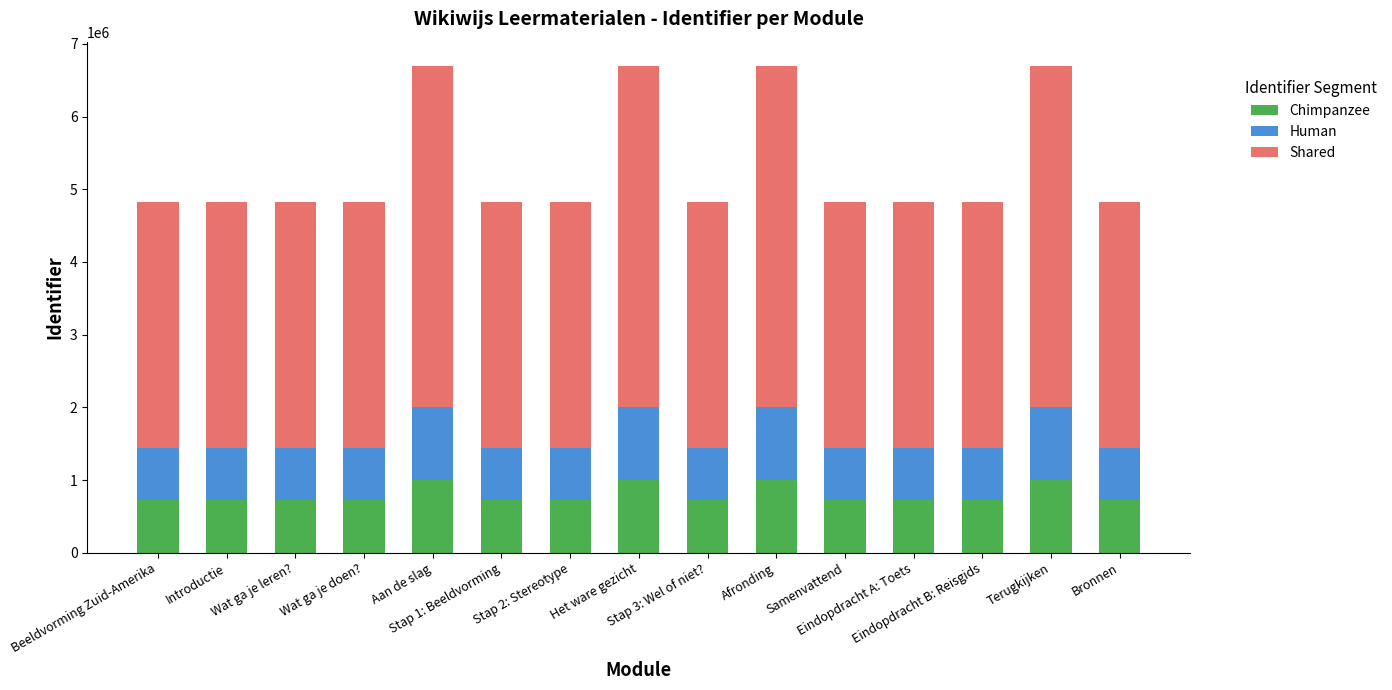

What is the highest value of the Chimpanzee series?

1004195.4